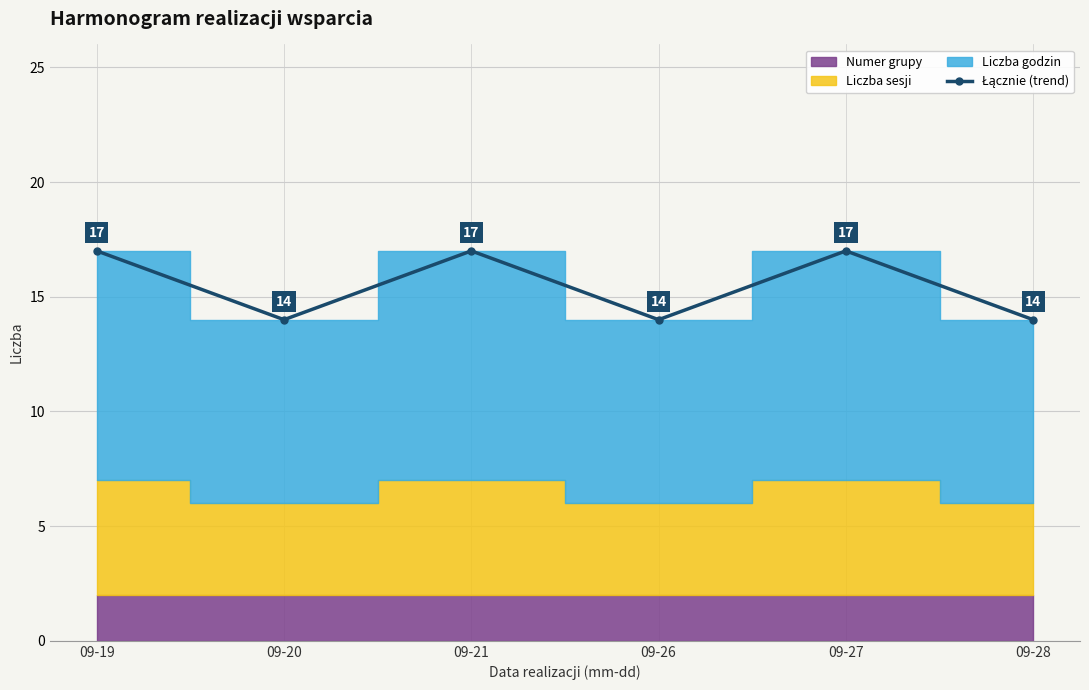

What is the approximate value at 09-21?

17